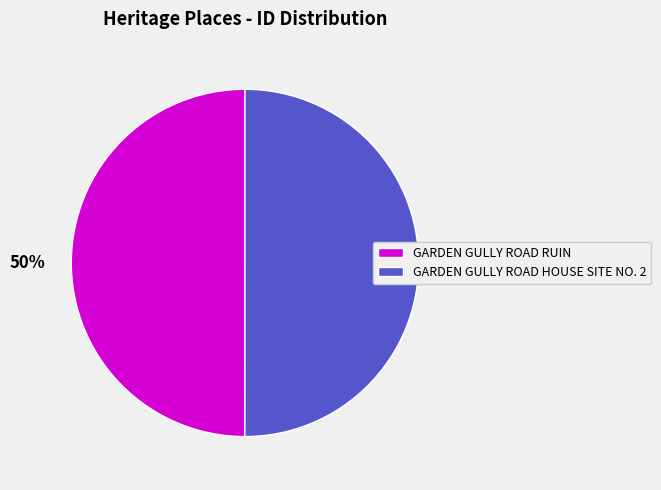

True or false: GARDEN GULLY ROAD RUIN accounts for 50% of the total.

True